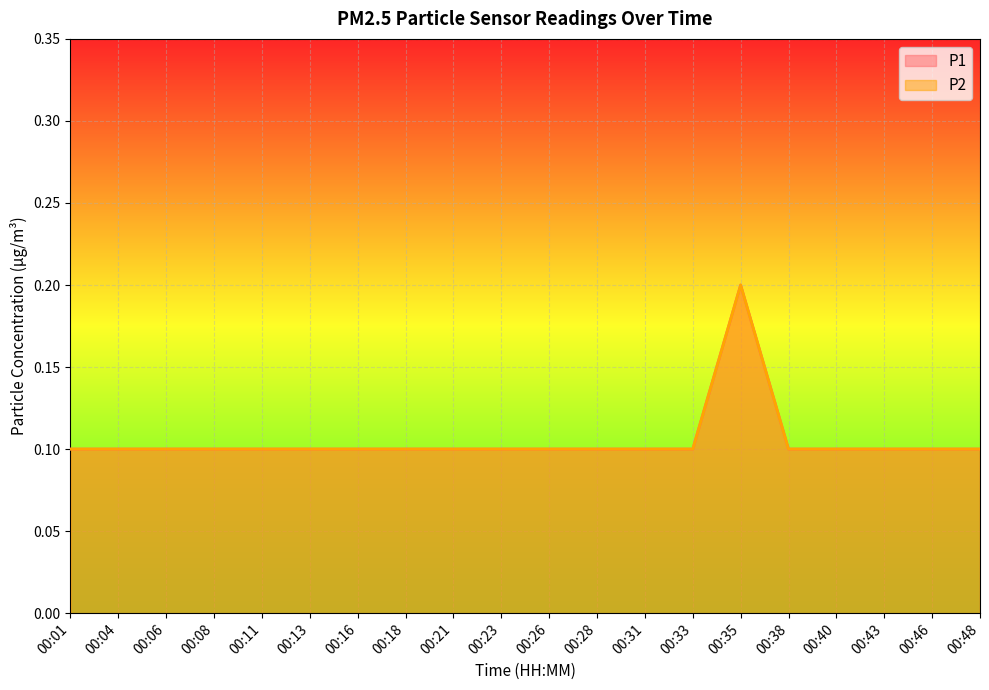

What is the sum of all P2 values?

2.1